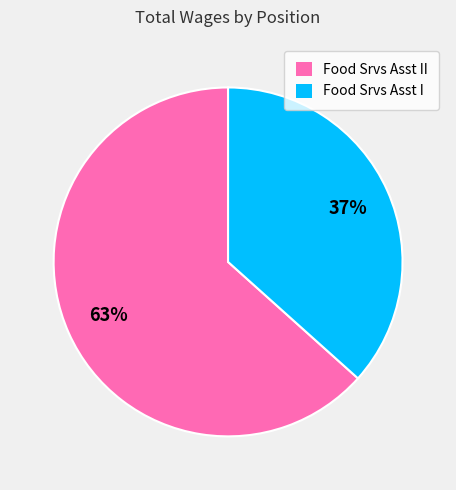

Does any single category account for the majority?

Yes